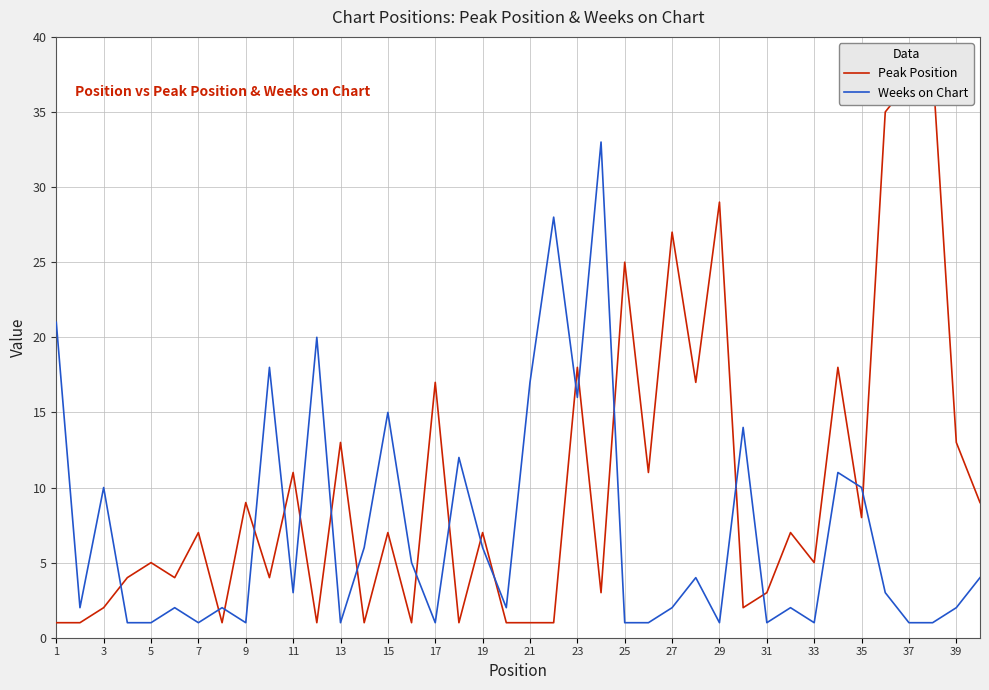

Which series ends up on top after the final intersection of Peak Position and Weeks on Chart?

Peak Position